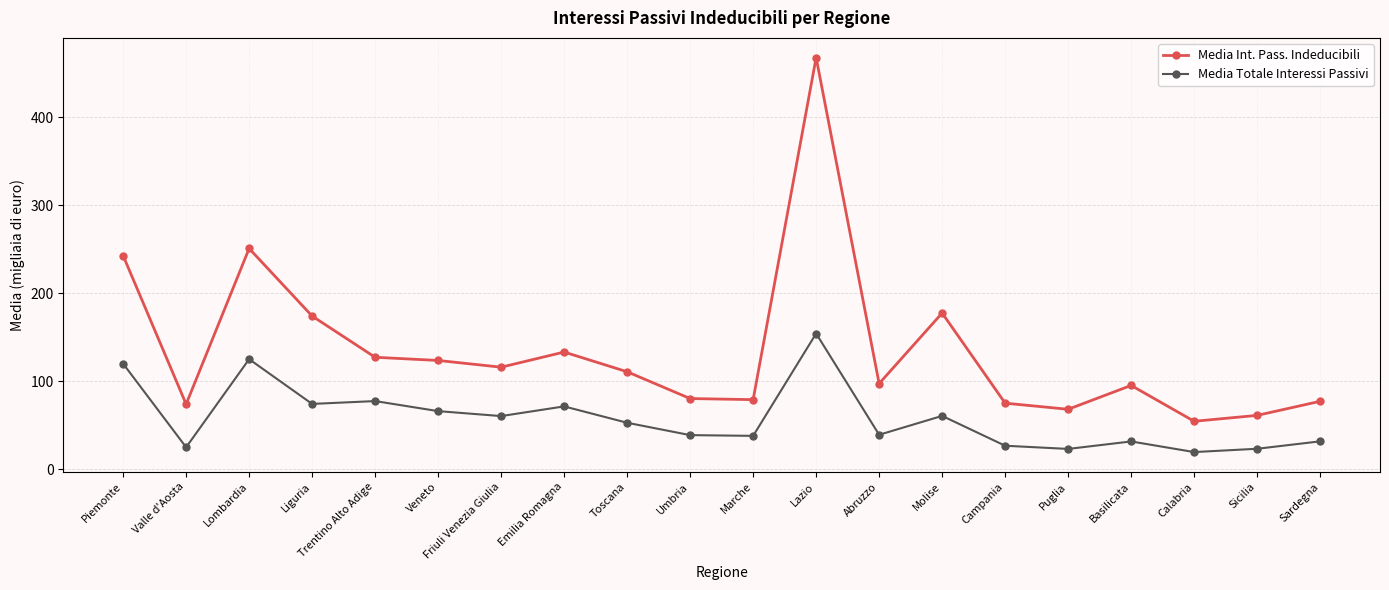

What is the total value across all series at Campania?

101.4